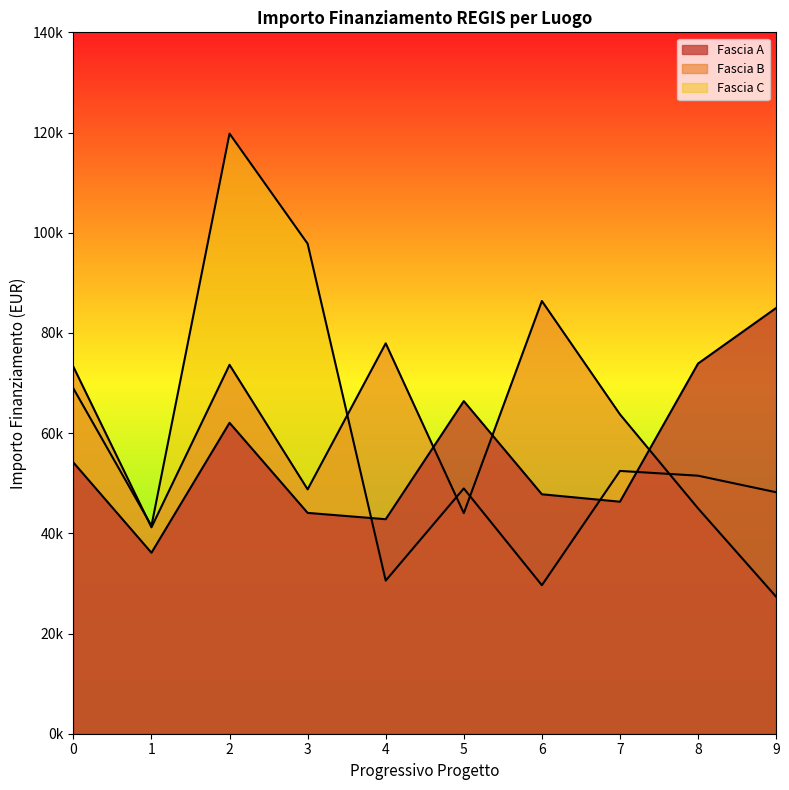

True or false: Fascia C and Fascia B intersect in this chart.

True